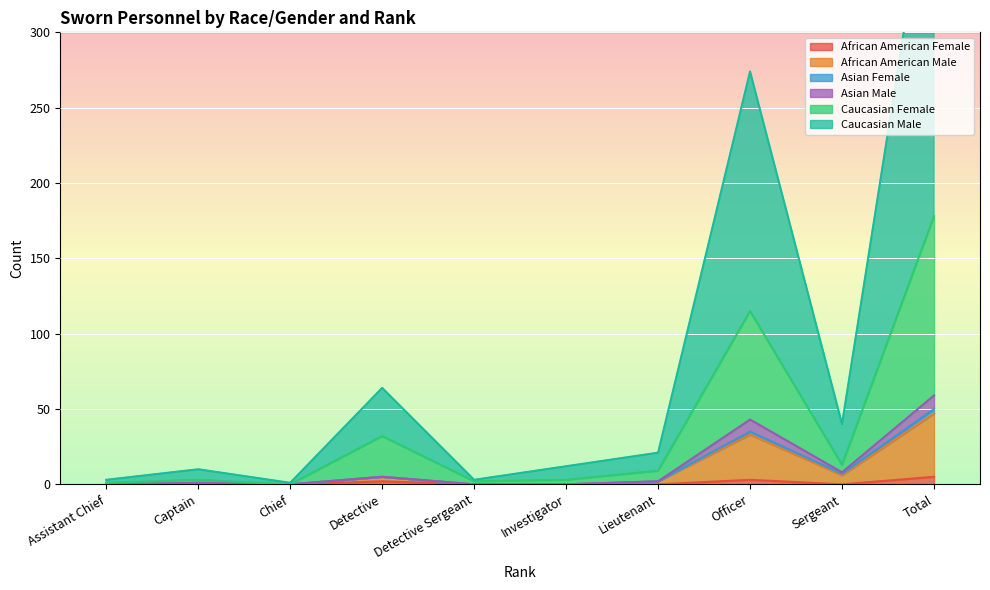

Which series has the largest total across all categories?

Caucasian Male